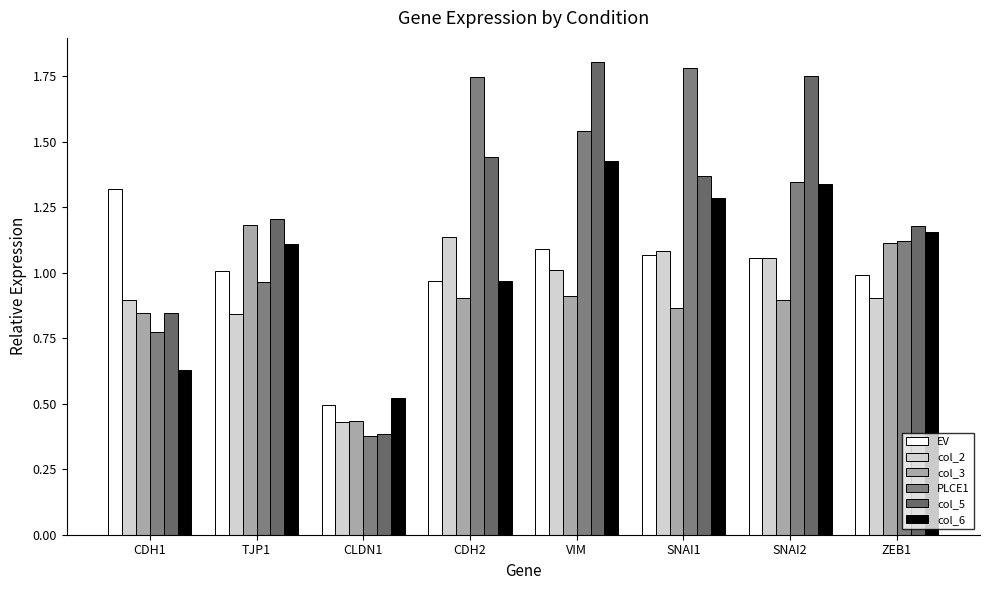

What is the minimum value for EV?

0.5